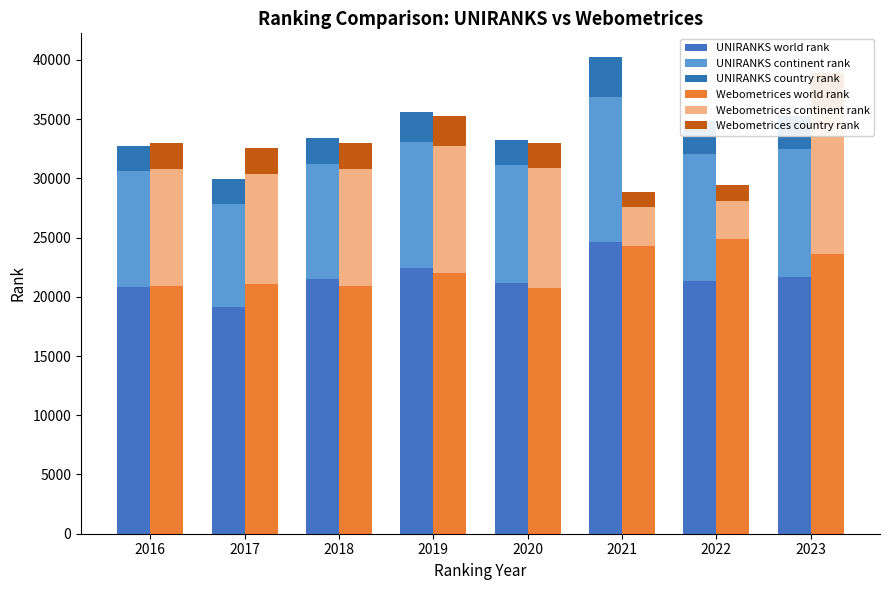

At which category does the chart reach its minimum across all series?

2021